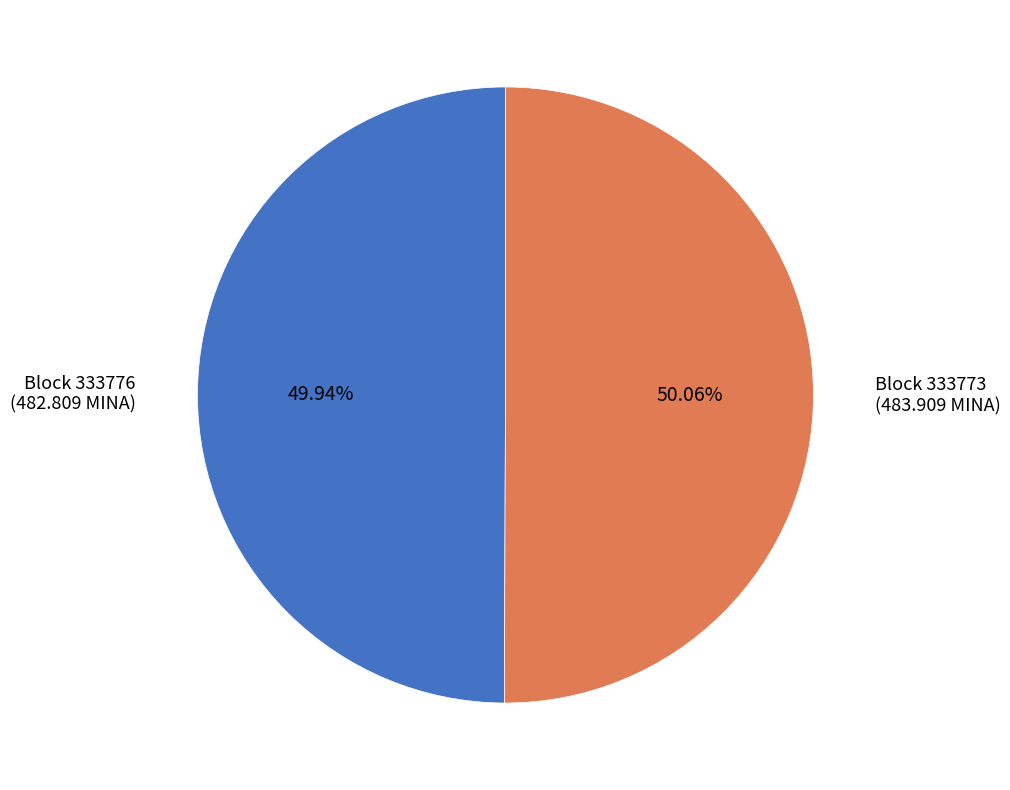

Does any single category account for the majority?

Yes